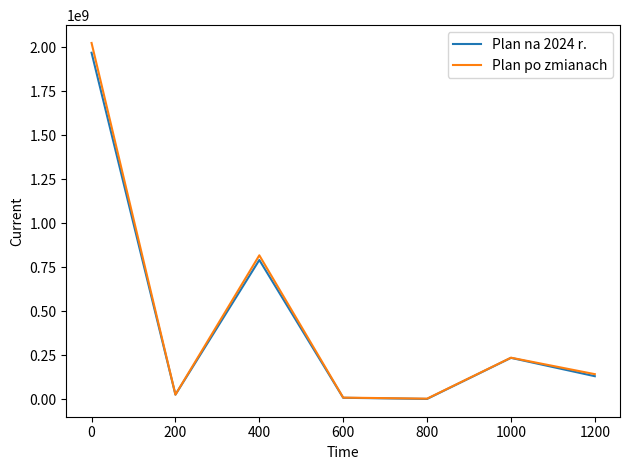

Count the number of data series in this chart.

2